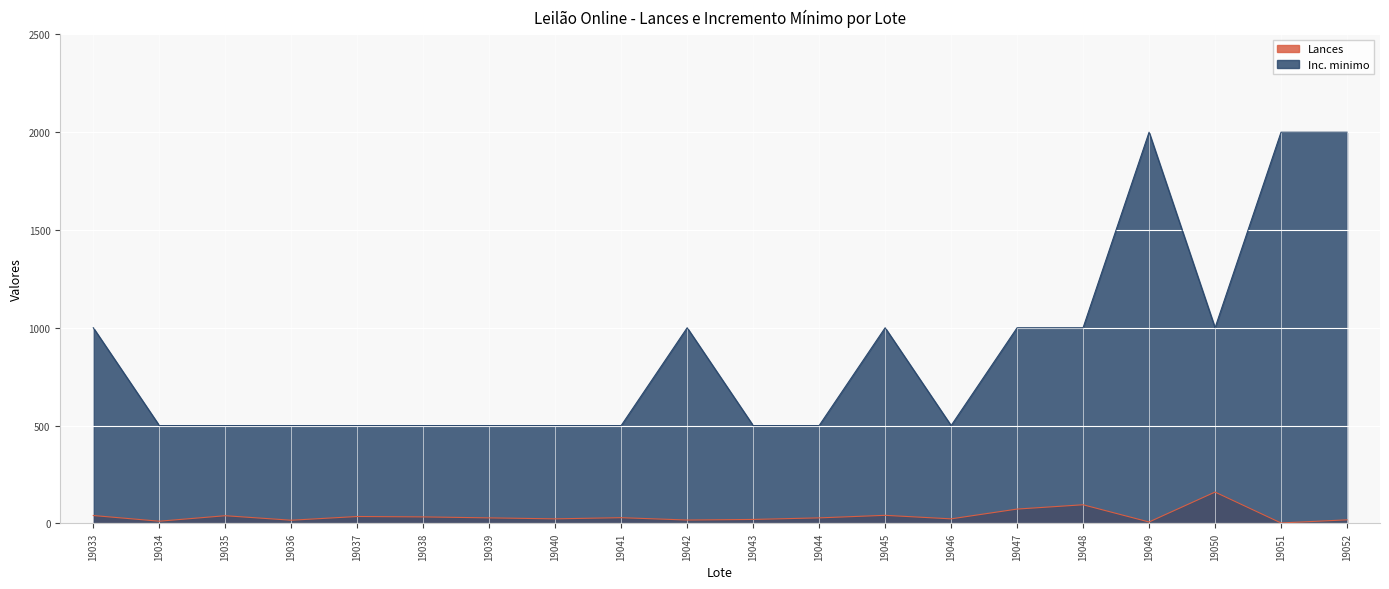

Count the number of categories in the chart.

20